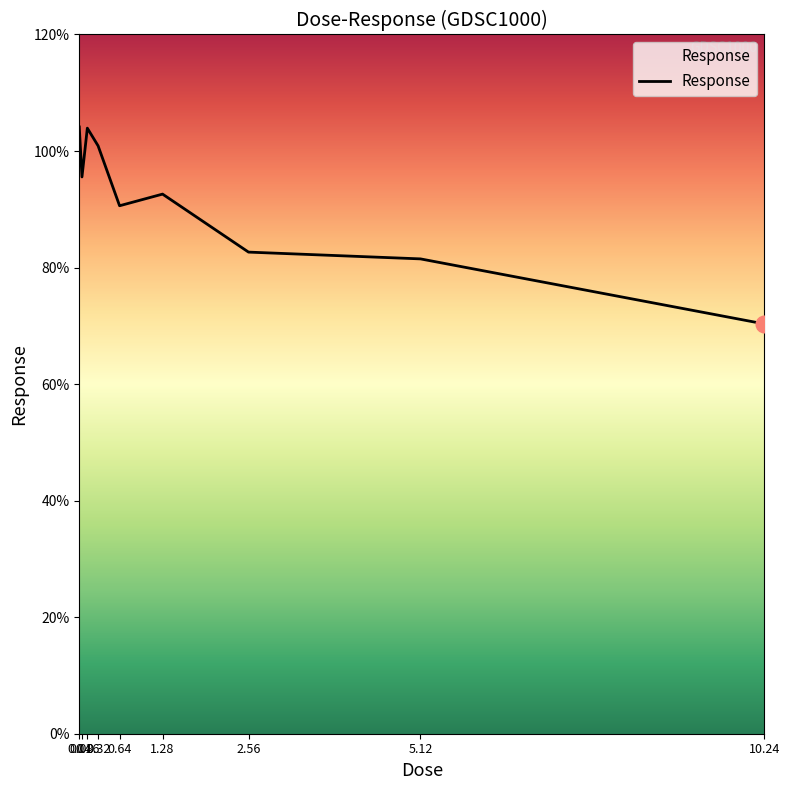

What is the maximum value shown in the chart?

104.1